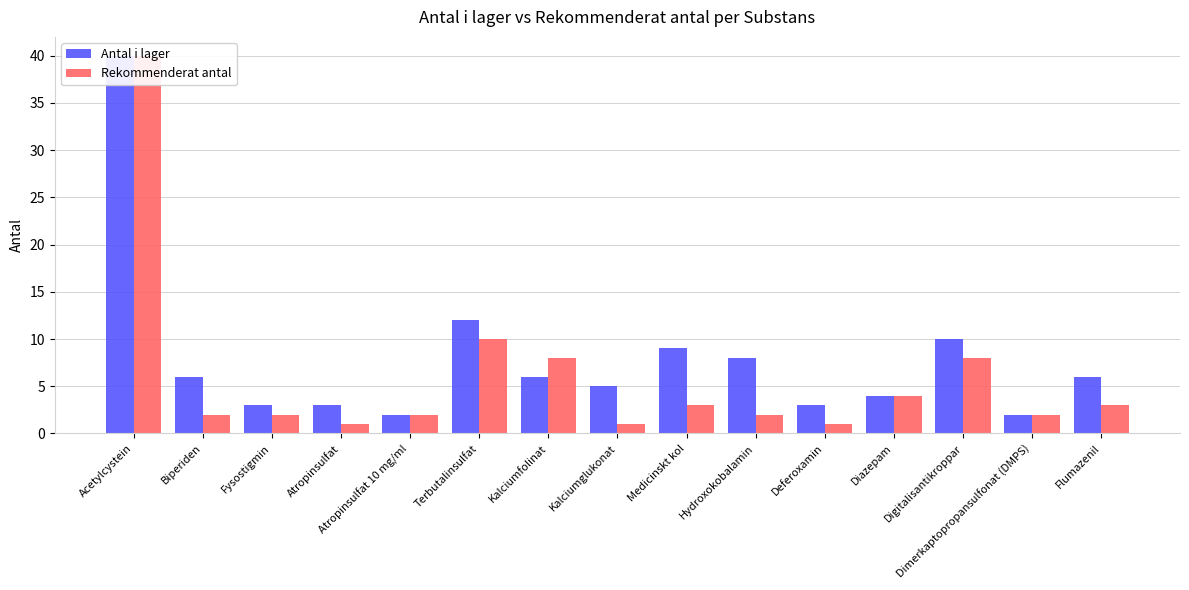

What is the spread (max minus min) of values at Hydroxokobalamin?

6